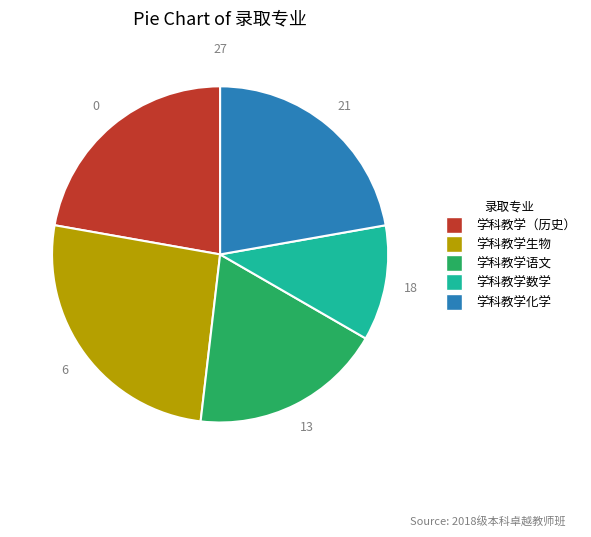

Which slice is the largest?

学科教学生物